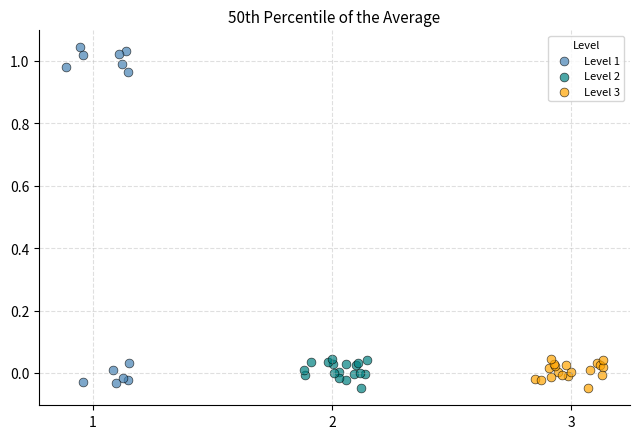

What are all the series names shown in the legend?

Level 1, Level 2, Level 3